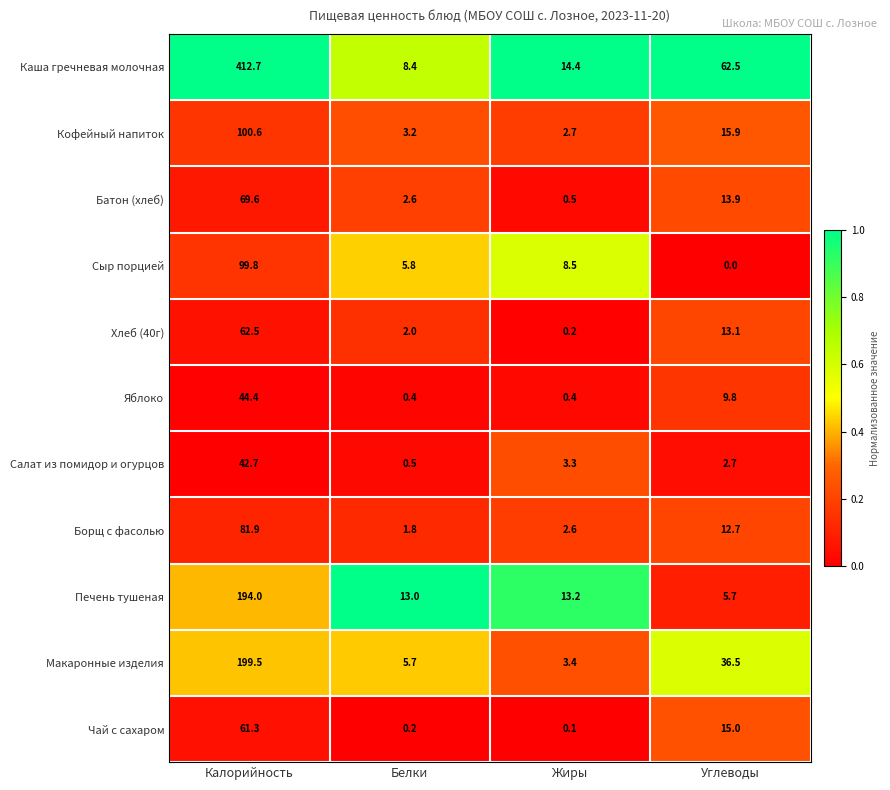

Which series changed the most between Белки and Углеводы?

Каша гречневая молочная